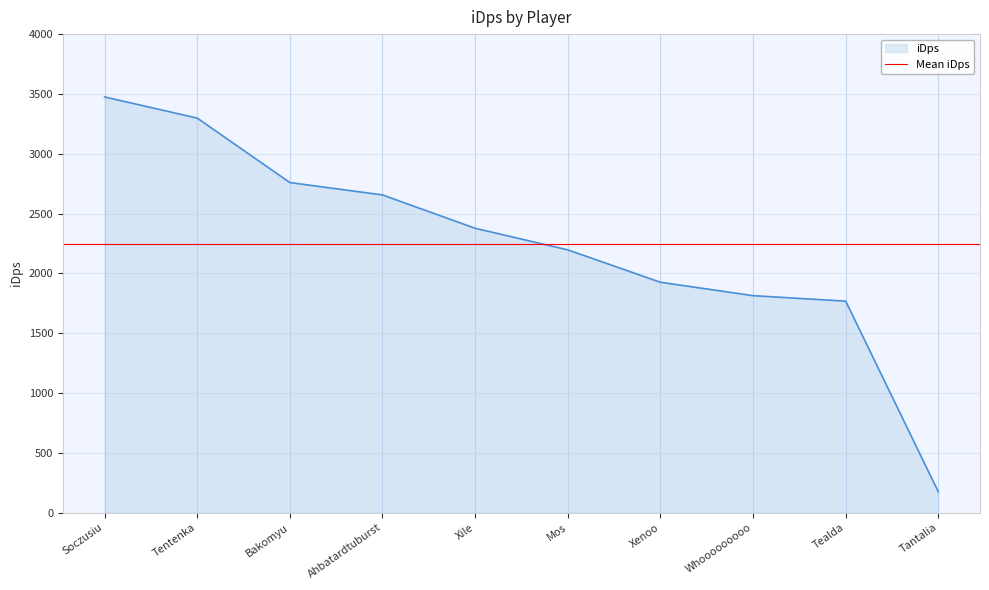

Does the chart display data point markers on the line(s)?

No